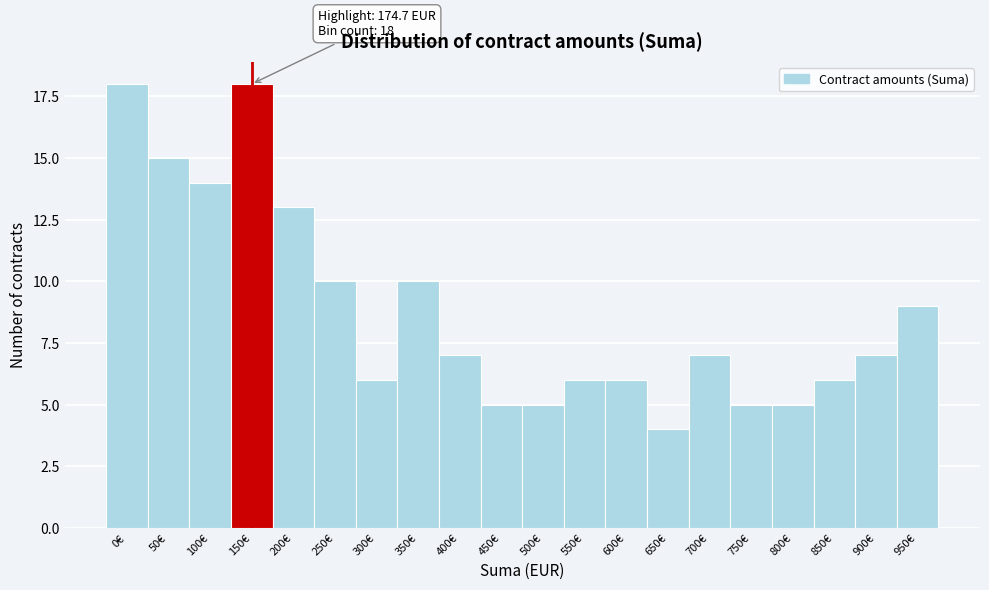

Reading left to right, extract all data points from this chart.

18	15	14	18	13	10	6	10	7	5	5	6	6	4	7	5	5	6	7	9